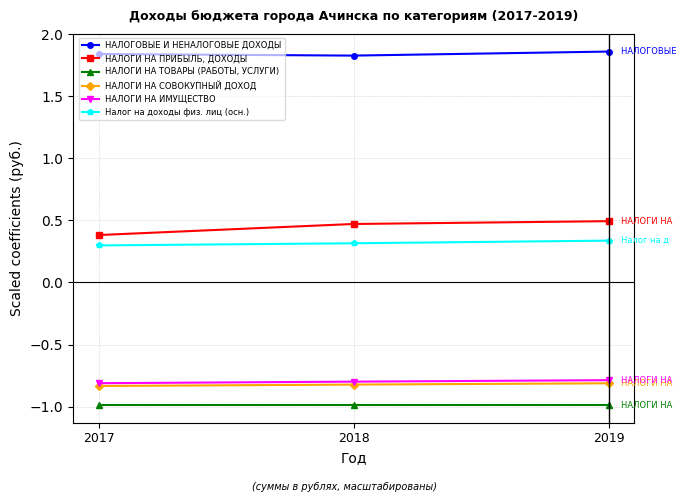

What are all the series names shown in the legend?

НАЛОГОВЫЕ И НЕНАЛОГОВЫЕ ДОХОДЫ, НАЛОГИ НА ПРИБЫЛЬ, ДОХОДЫ, НАЛОГИ НА ТОВАРЫ (РАБОТЫ, УСЛУГИ), НАЛОГИ НА СОВОКУПНЫЙ ДОХОД, НАЛОГИ НА ИМУЩЕСТВО, Налог на доходы физ. лиц (осн.)